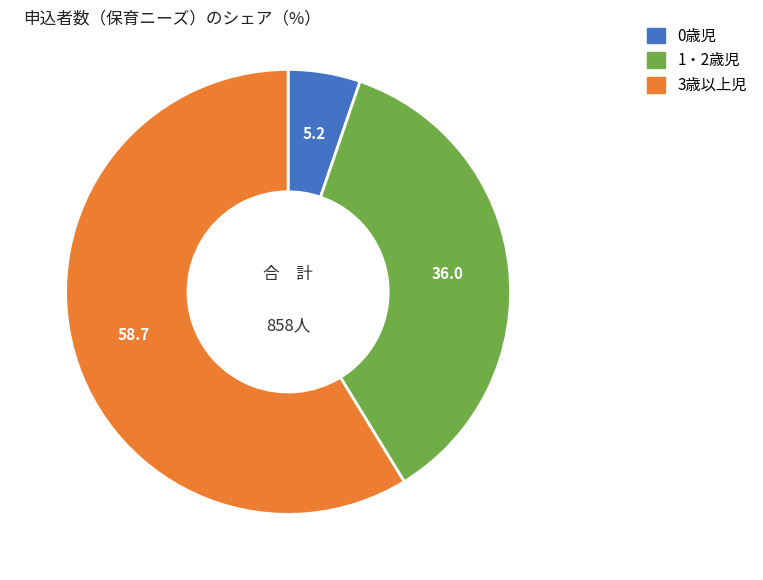

Do 0歳児 and 3歳以上児 together represent more than half of the pie?

Yes